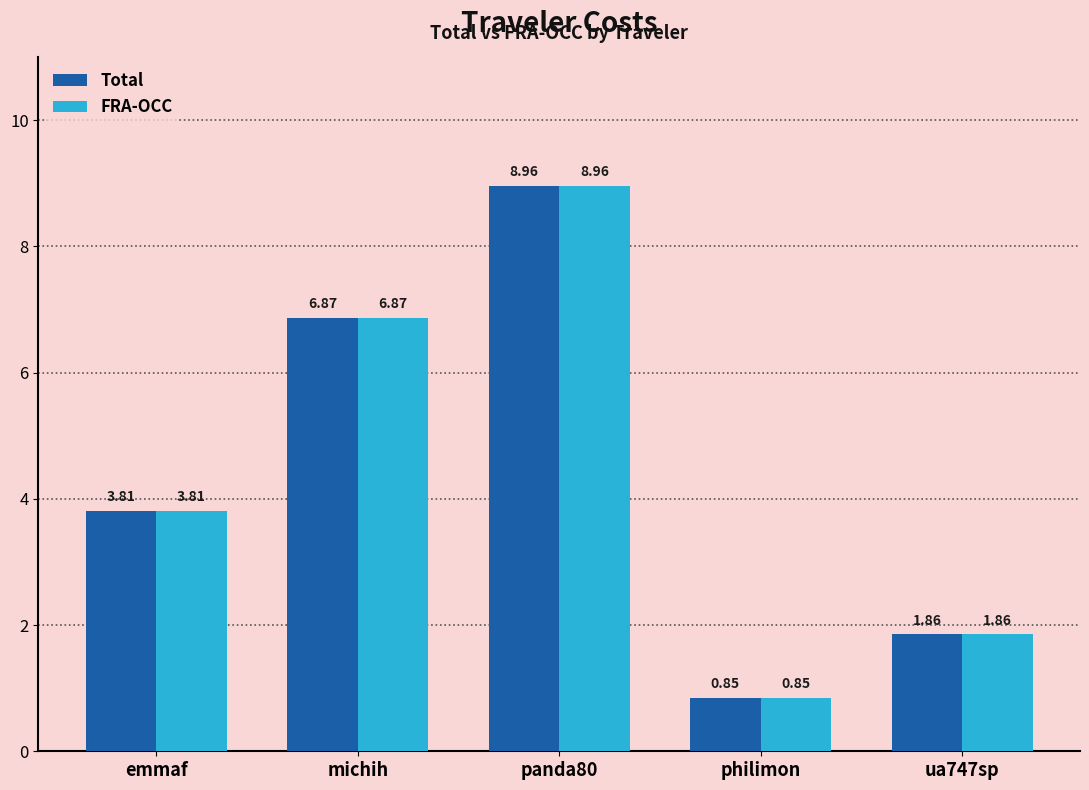

Is the value of Total at michih greater than the value of FRA-OCC at emmaf?

Yes